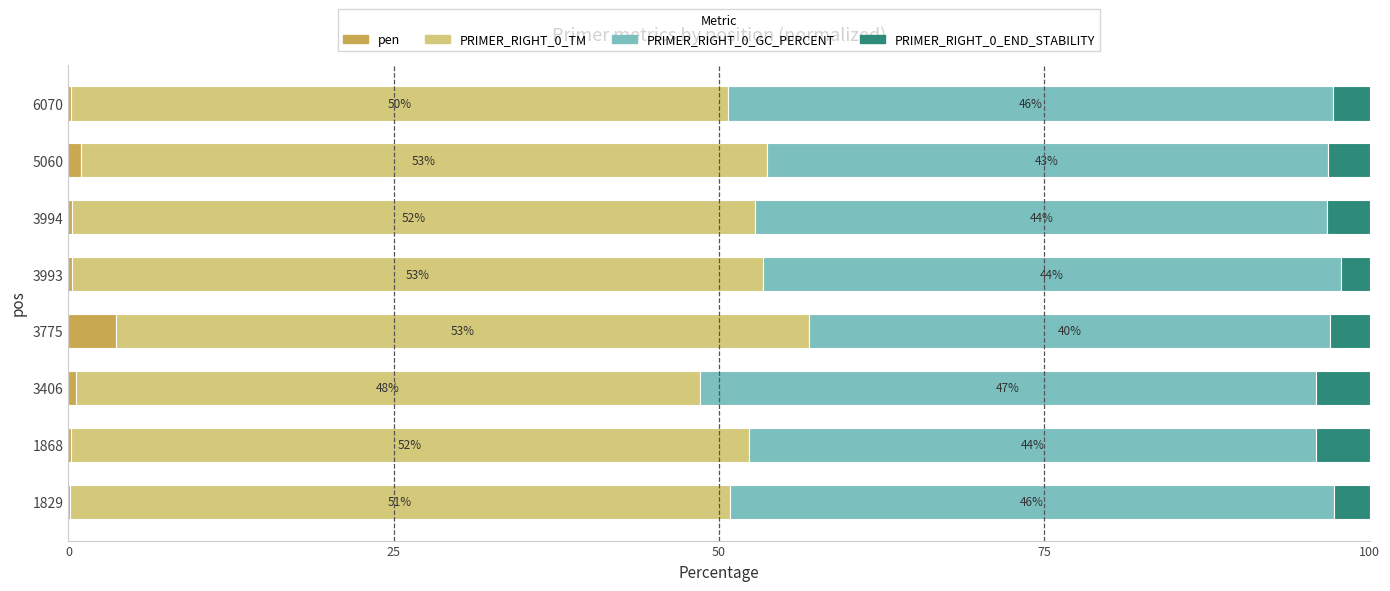

Is it true that pen equals 0.2 at 1868?

True